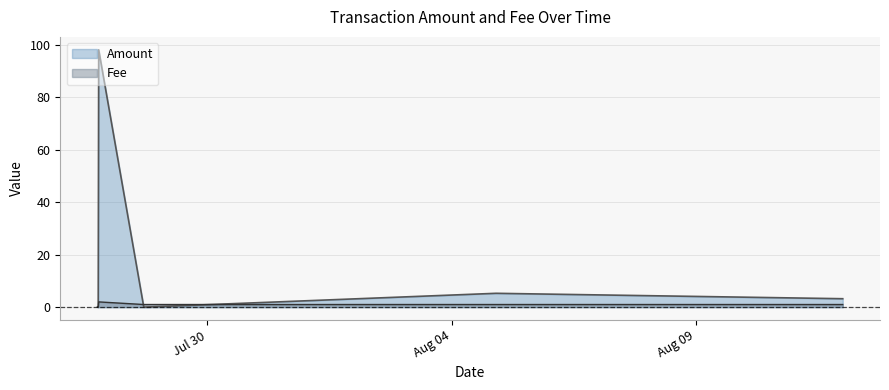

Which series has the largest range (max minus min)?

Amount